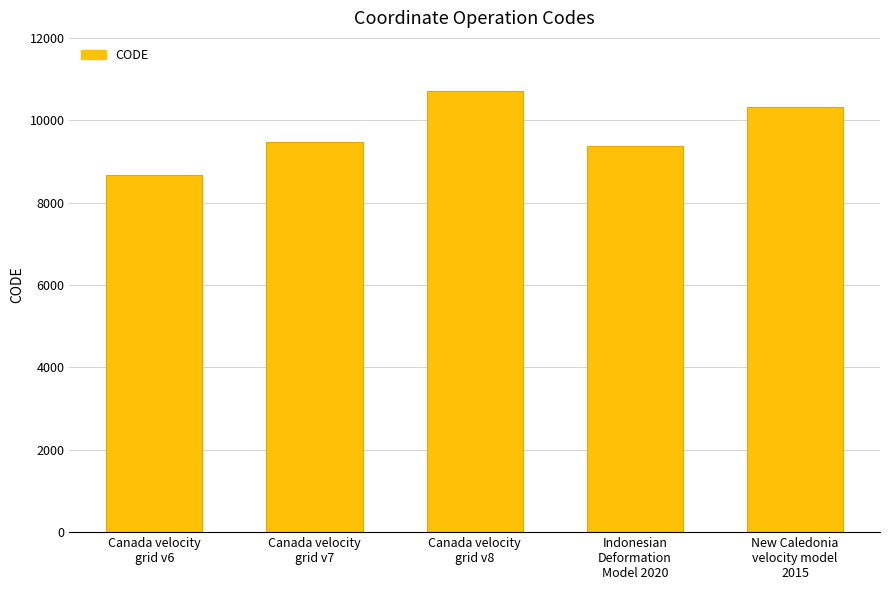

What is the label of the 3rd bar from the right?

Canada velocity
grid v8